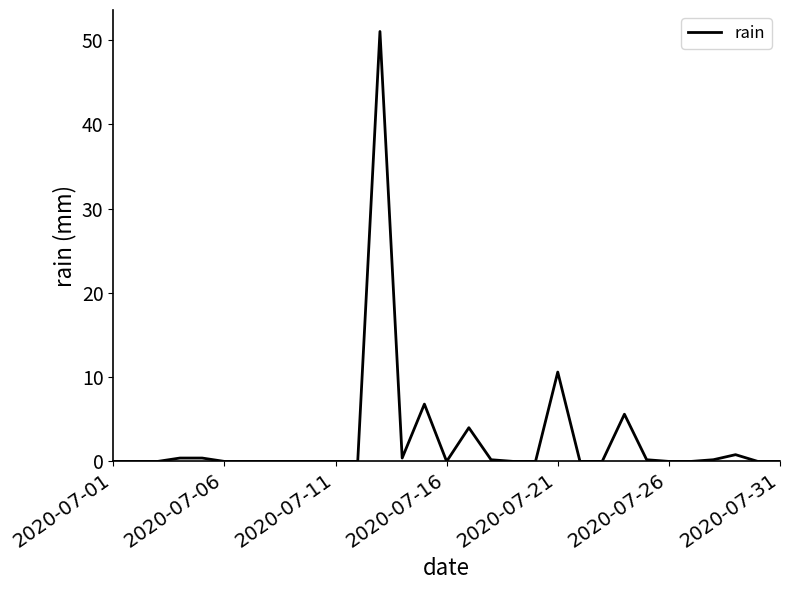

What is the difference between the maximum and minimum values?

51.0